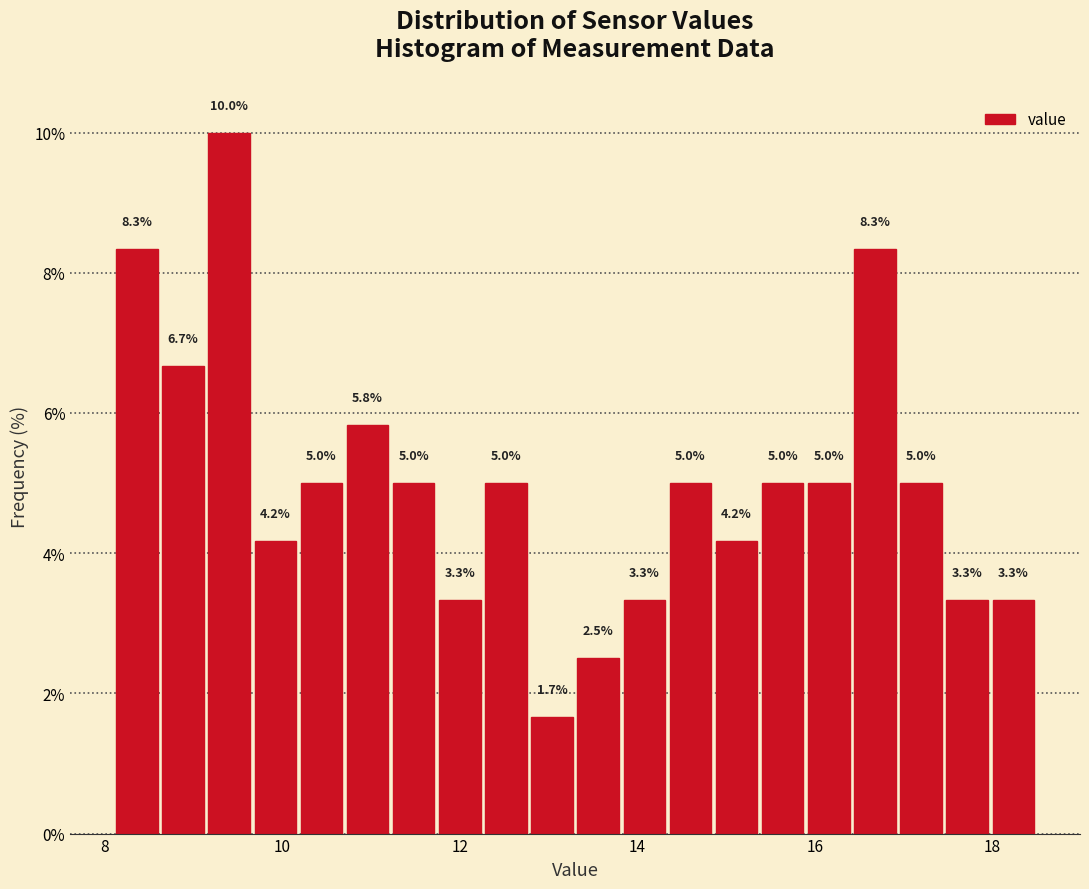

Around what value on the x-axis is the tallest bar? Give the approximate position of its centre, as read against the axis.

9.4